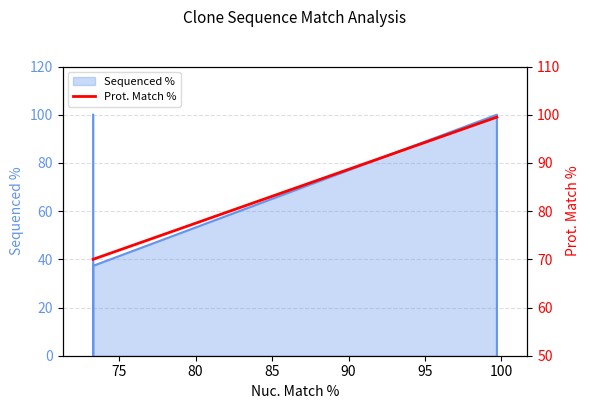

Count the number of categories in the chart.

6